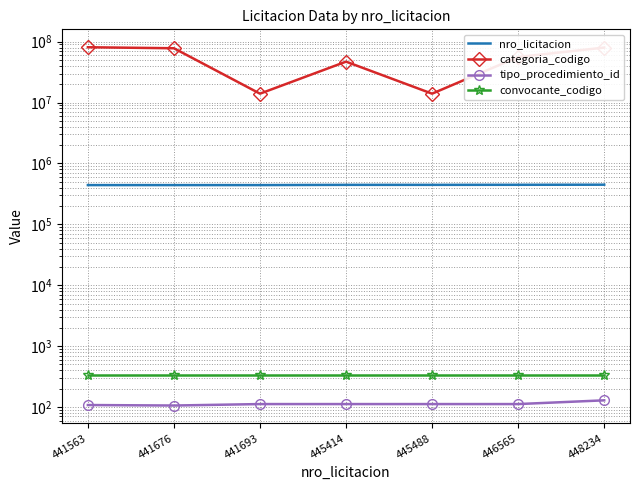

Rank the categories by convocante_codigo value from lowest to highest.

441563, 441676, 441693, 445414, 445488, 446565, 448234